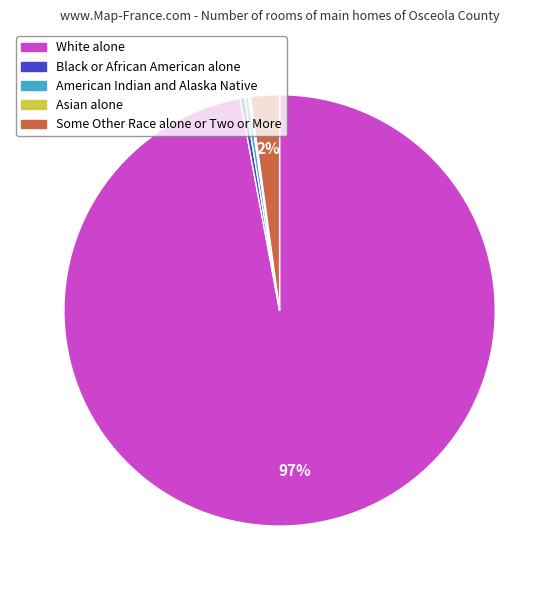

Does any single category account for the majority?

Yes